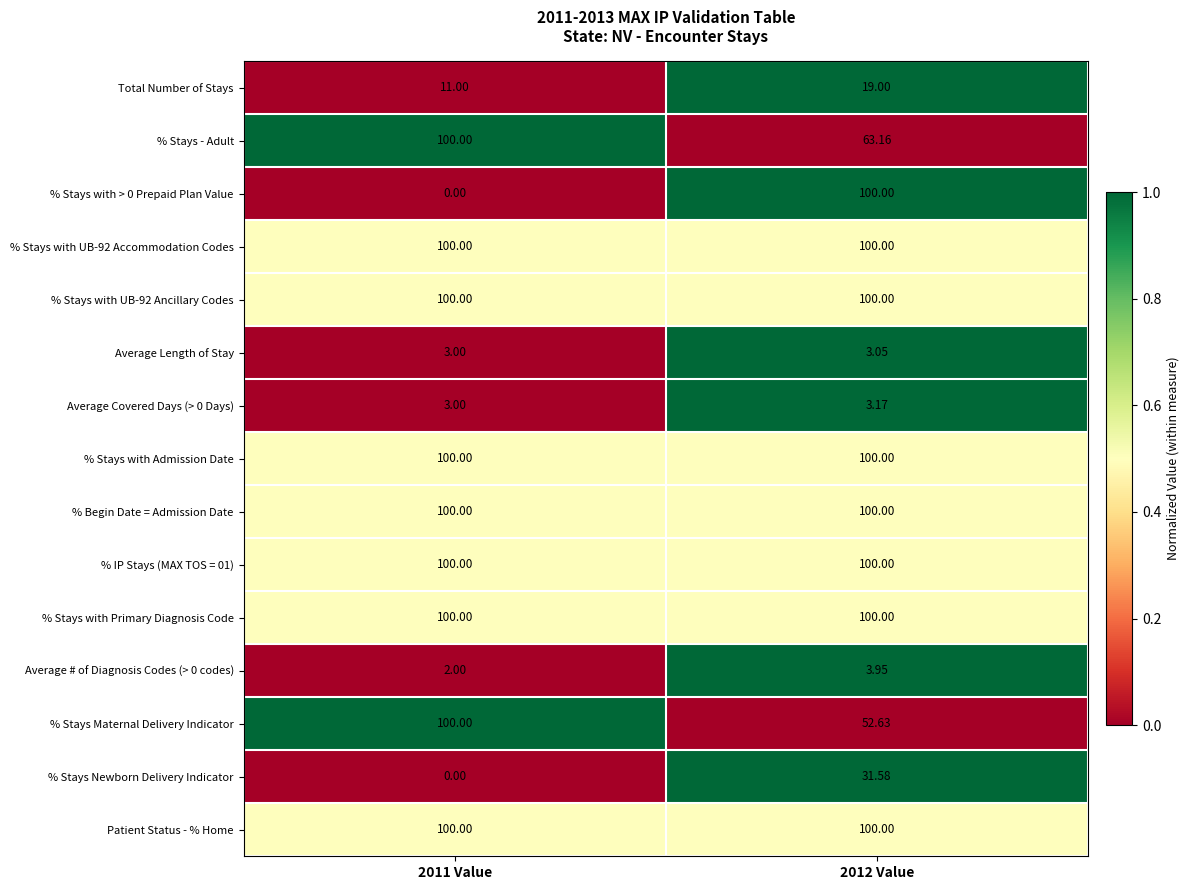

At how many categories does at least one series exceed 0?

2